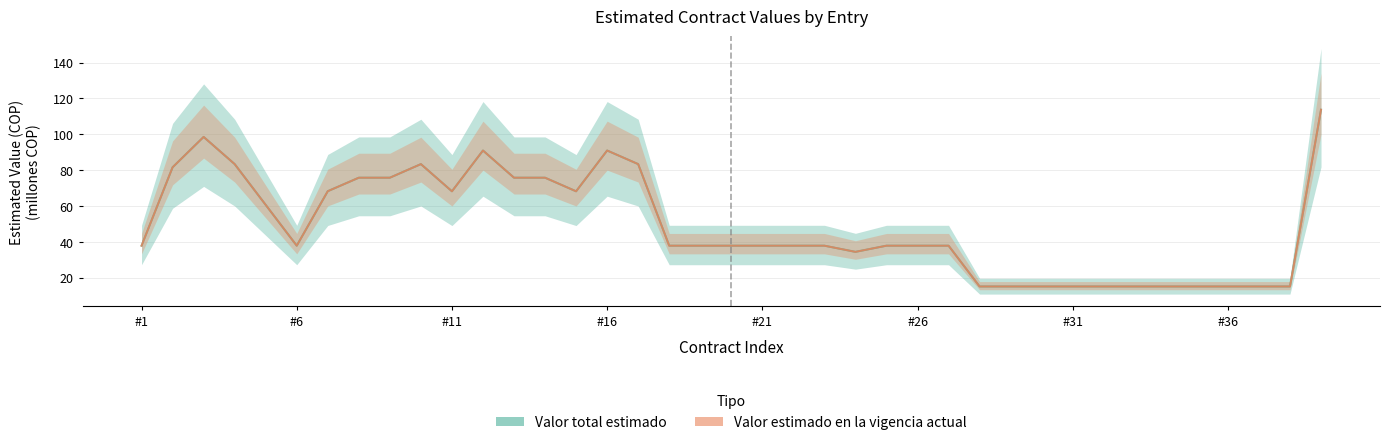

Which series has the largest total across all categories?

Valor total estimado